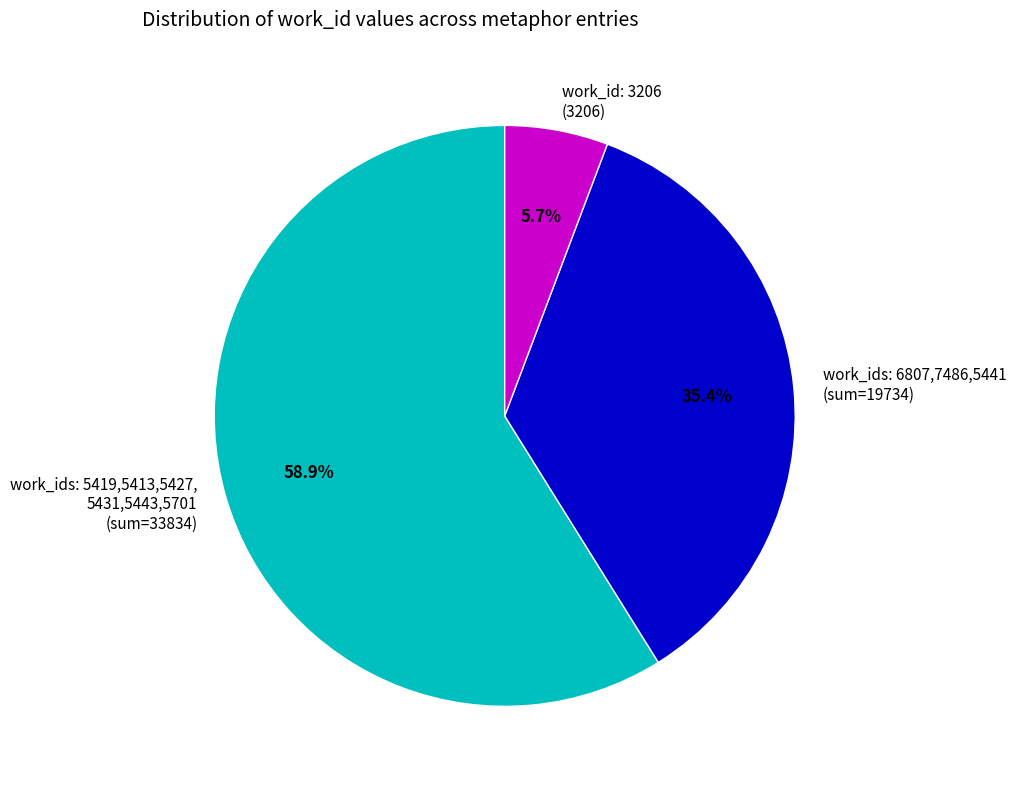

To the nearest percent, what is the average slice percentage?

33%